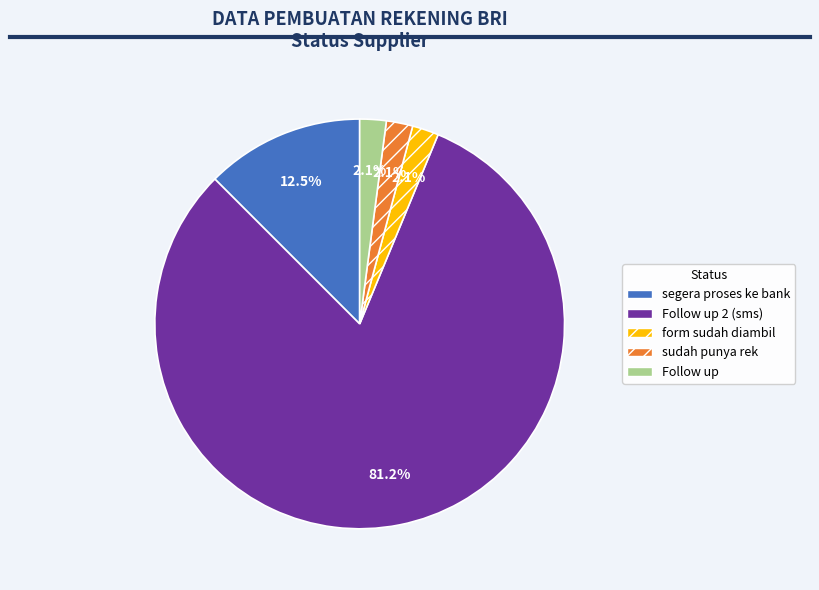

Count the number of slices in the pie.

5